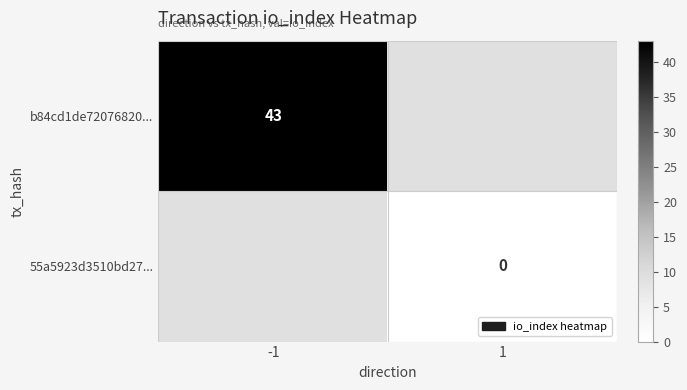

True or false: b84cd1de72076820... has a value of 22 at -1.

False